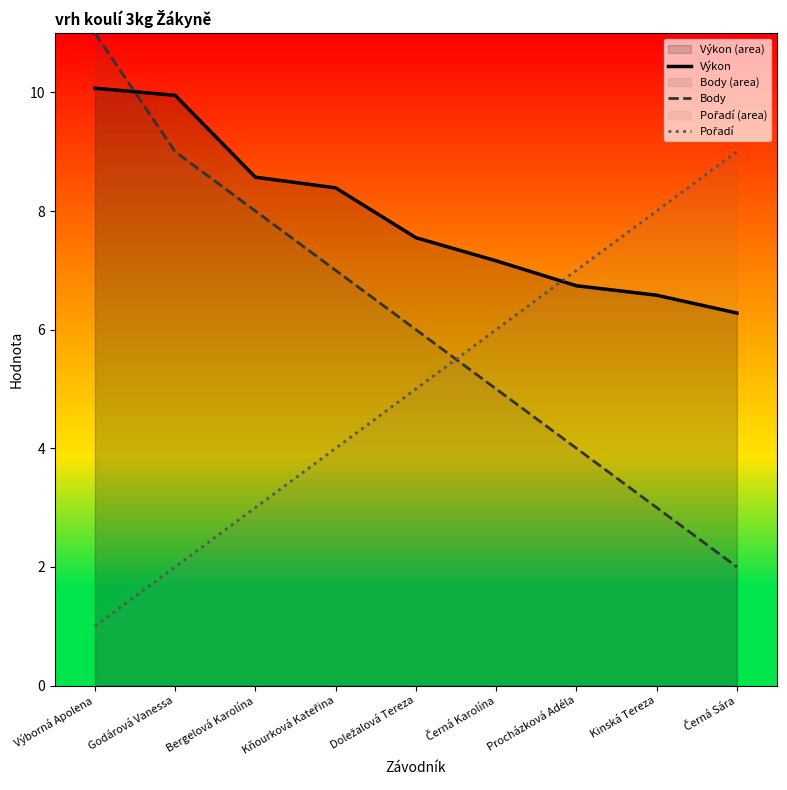

List the series in order of their overall mean, highest first.

Výkon, Body, Pořadí